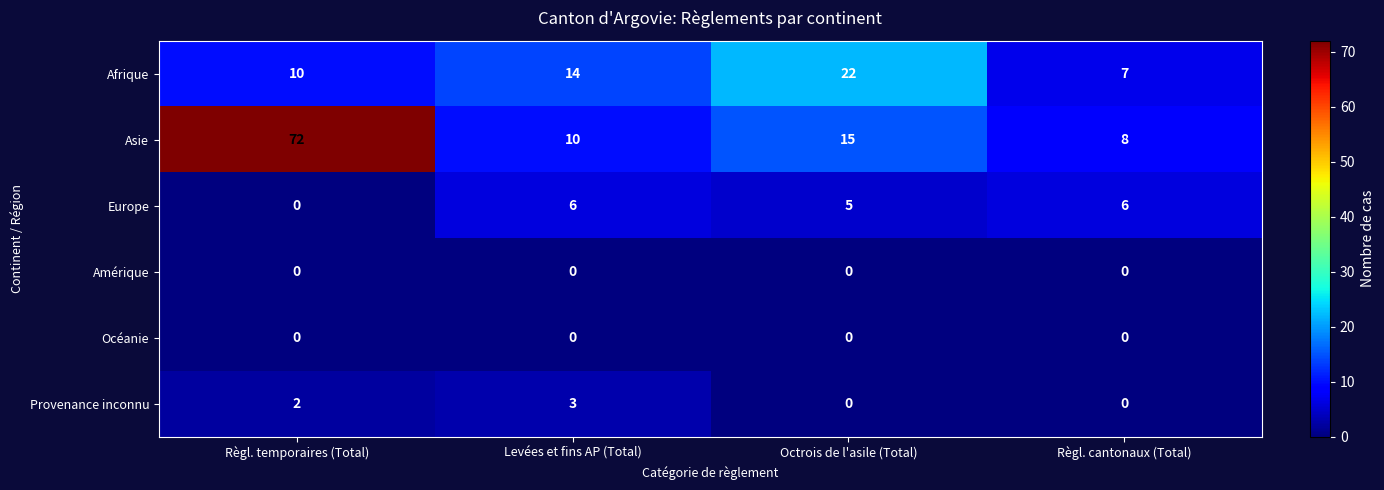

What is the sum of the Afrique values at Levées et fins AP (Total) and Octrois de l'asile (Total)?

36